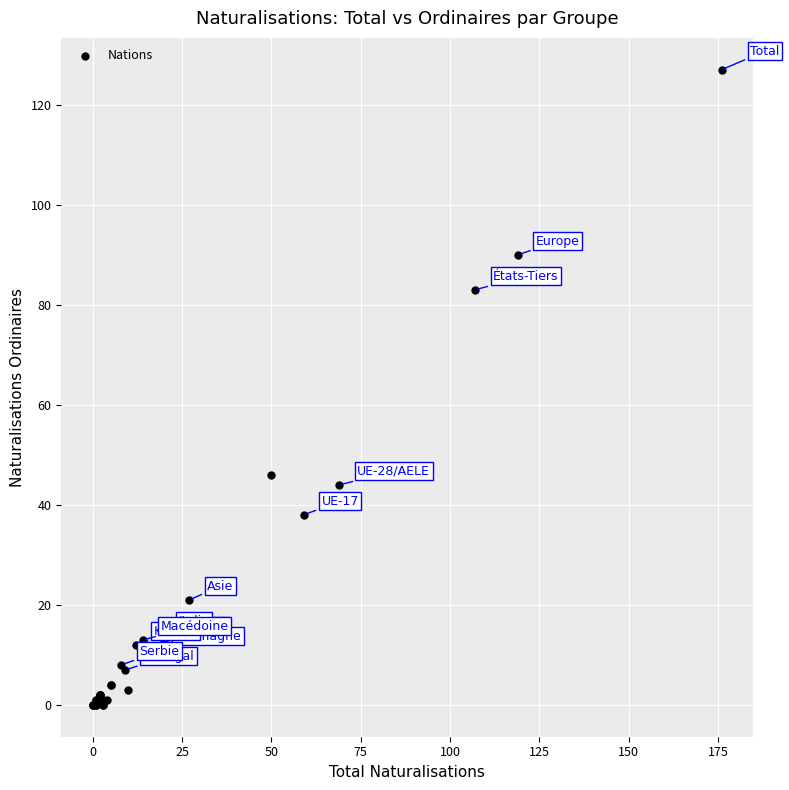

What Y value in the scatter plot is closest to 63?

46